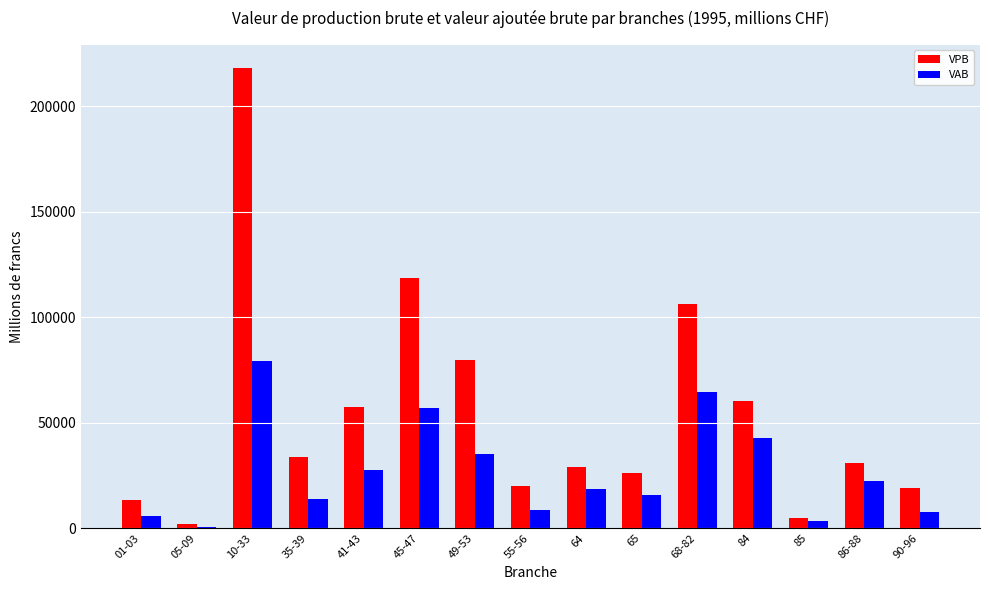

What position from the left is 45-47?

6